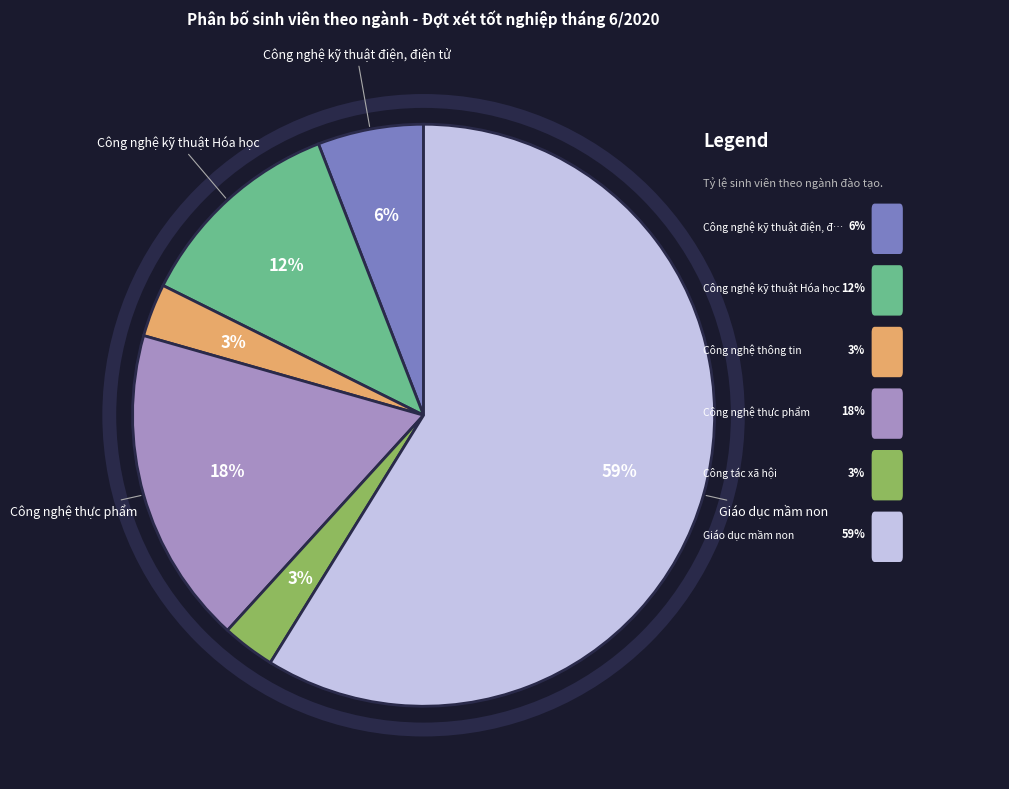

How many segments does this pie chart have?

6